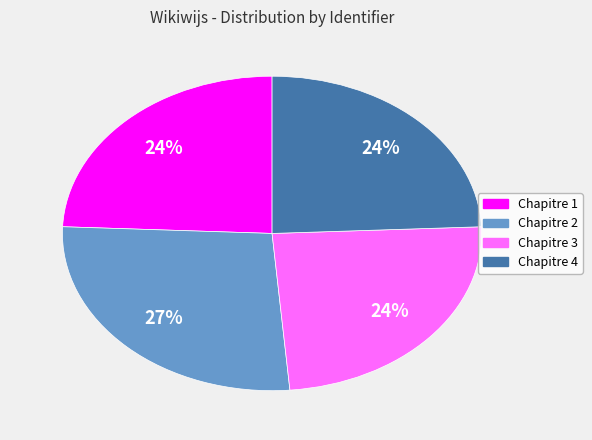

To the nearest percent, what portion does Chapitre 4 represent?

24%